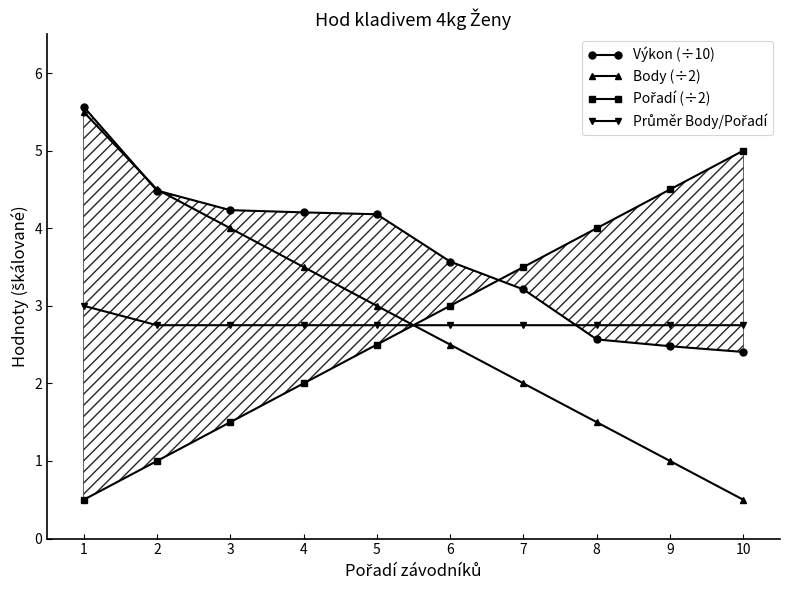

How many series are shown in this chart?

4